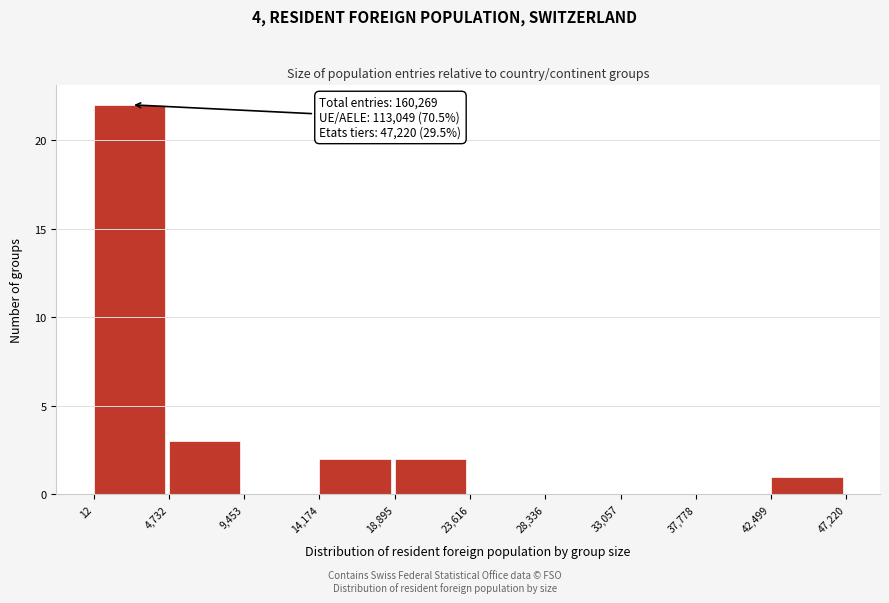

Over which range of the x-axis is the bar tallest?

12 to 4,732